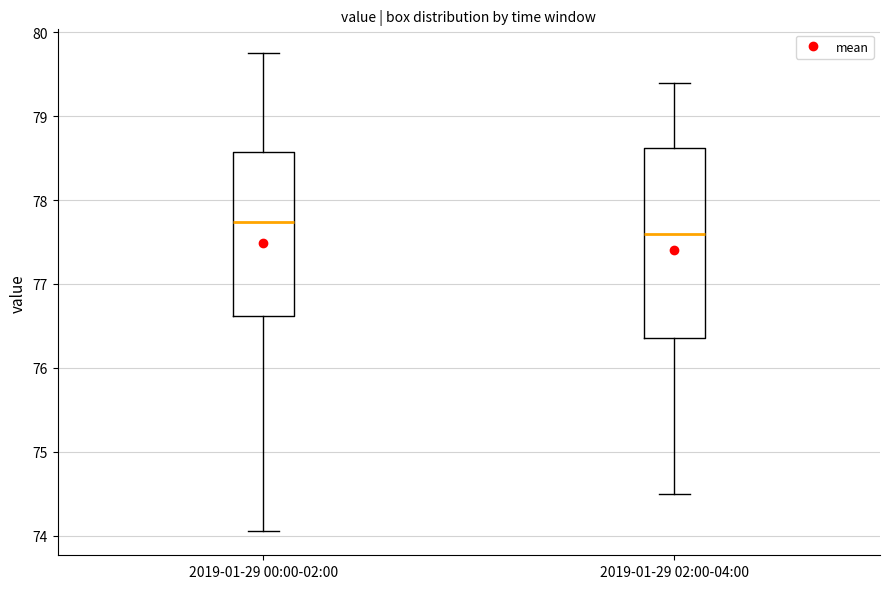

Reading left to right, read every box against the y-axis: the position of its median line, the range the box covers, and the ends of its whiskers. The values are not printed on the chart, so give them approximately, as read against the axis.

2019-01-29 00:00-02:00: median 77.7, box 76.6 to 78.6, whiskers 74.1 to 79.8
2019-01-29 02:00-04:00: median 77.6, box 76.4 to 78.6, whiskers 74.5 to 79.4